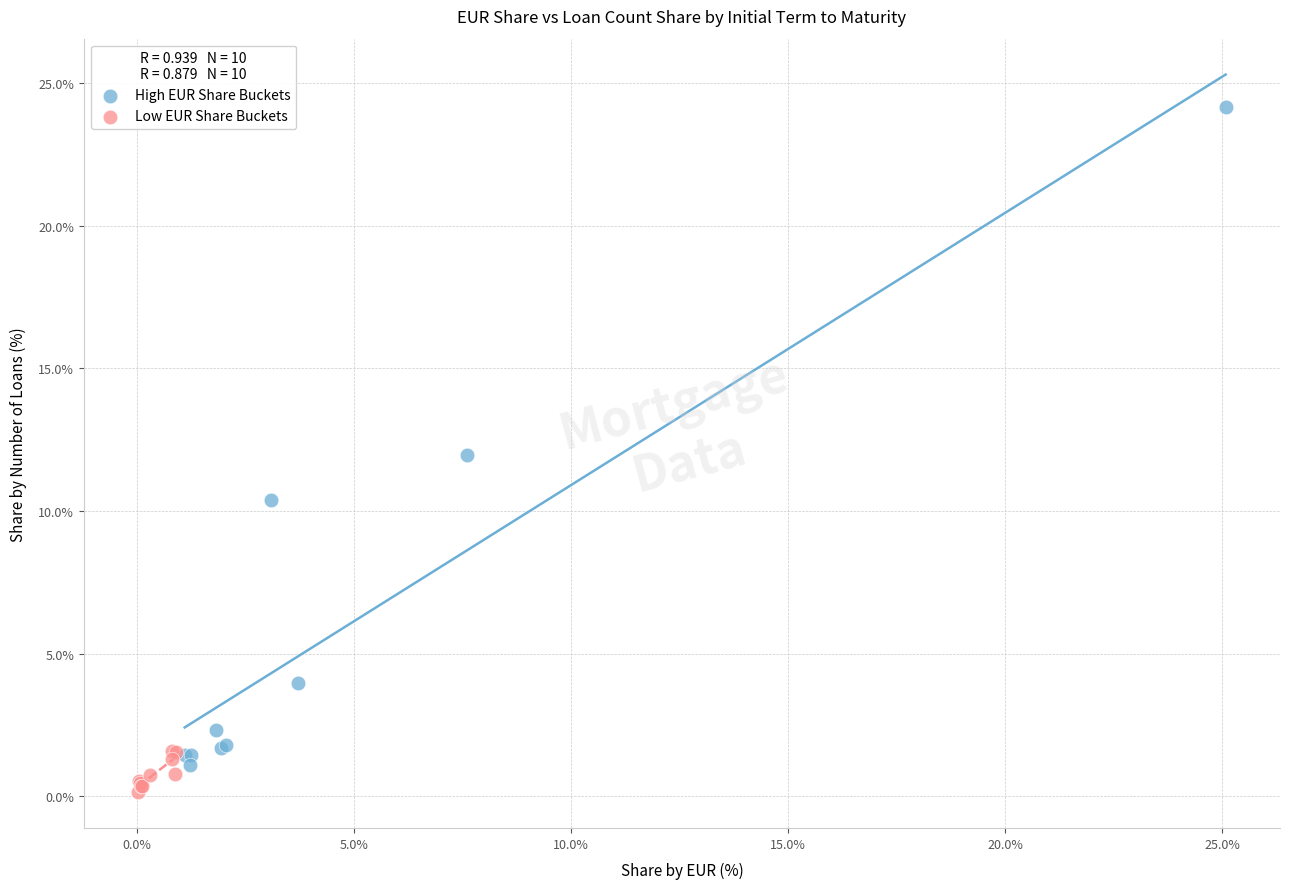

Which series has the widest spread of Y values?

High EUR Share Buckets